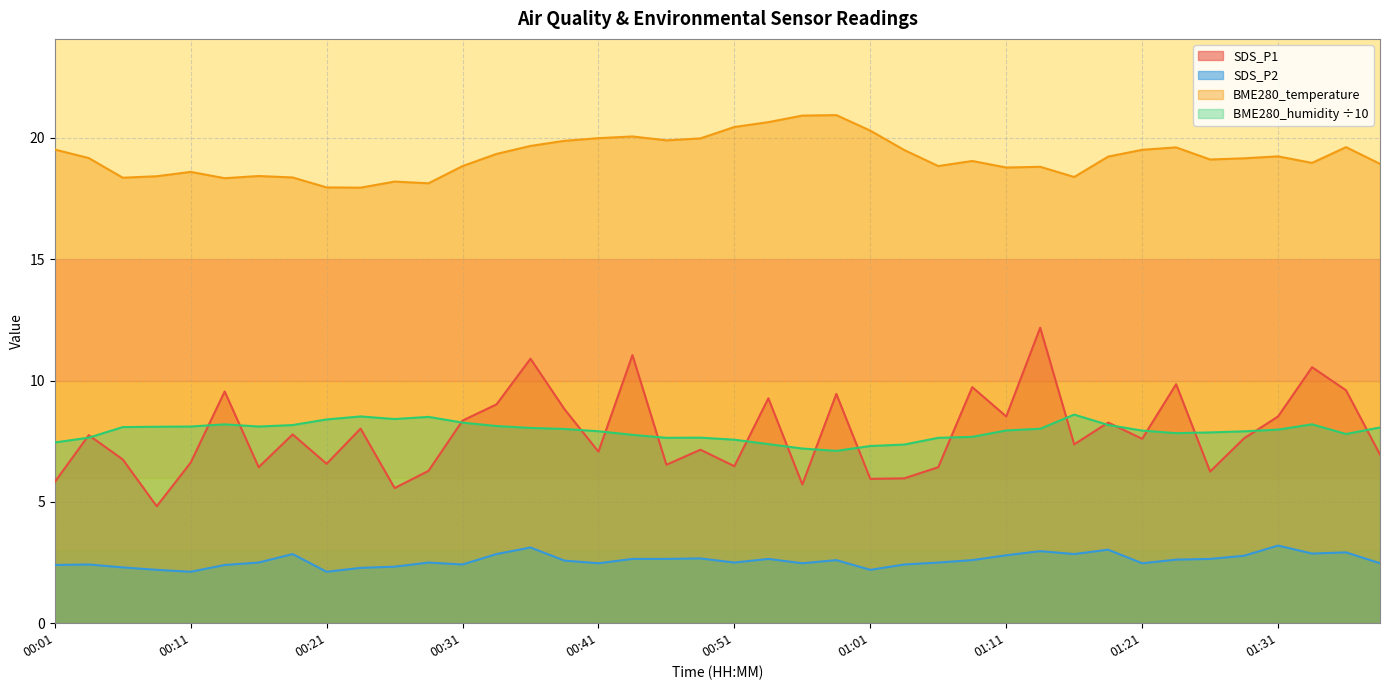

What is the maximum value shown in the chart?

20.9